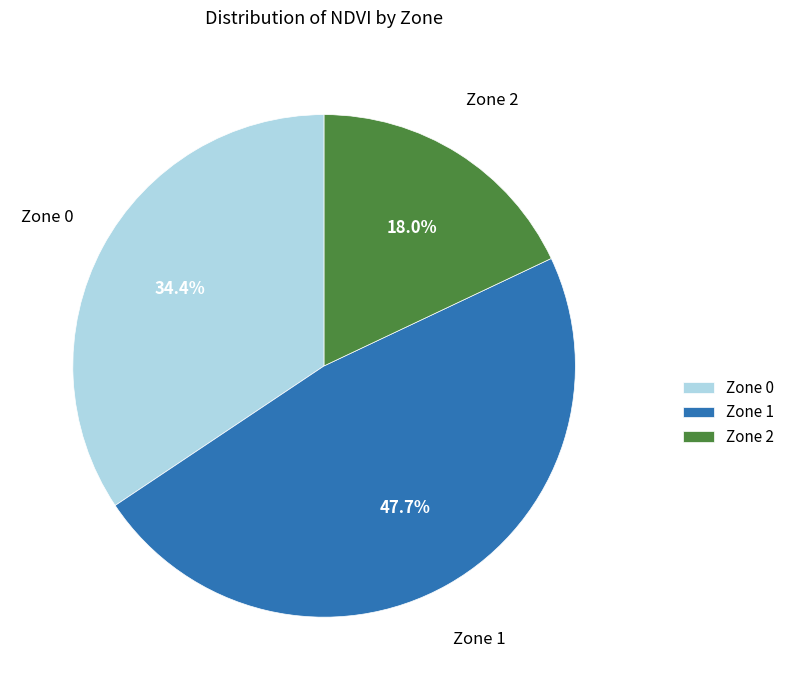

Count the number of slices in the pie.

3